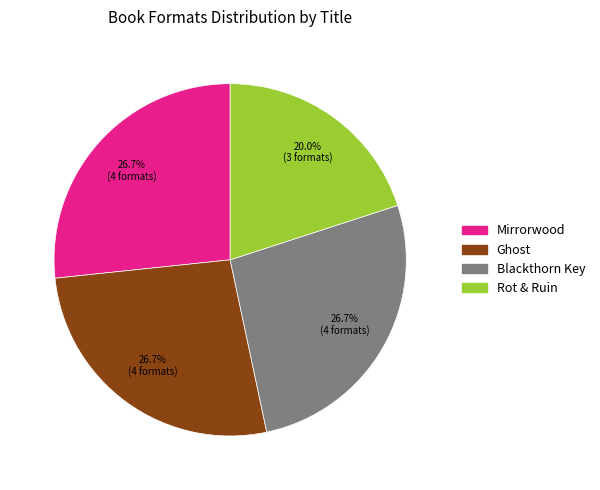

To the nearest percent, what is the difference between the Rot & Ruin and Blackthorn Key slice percentages?

7%